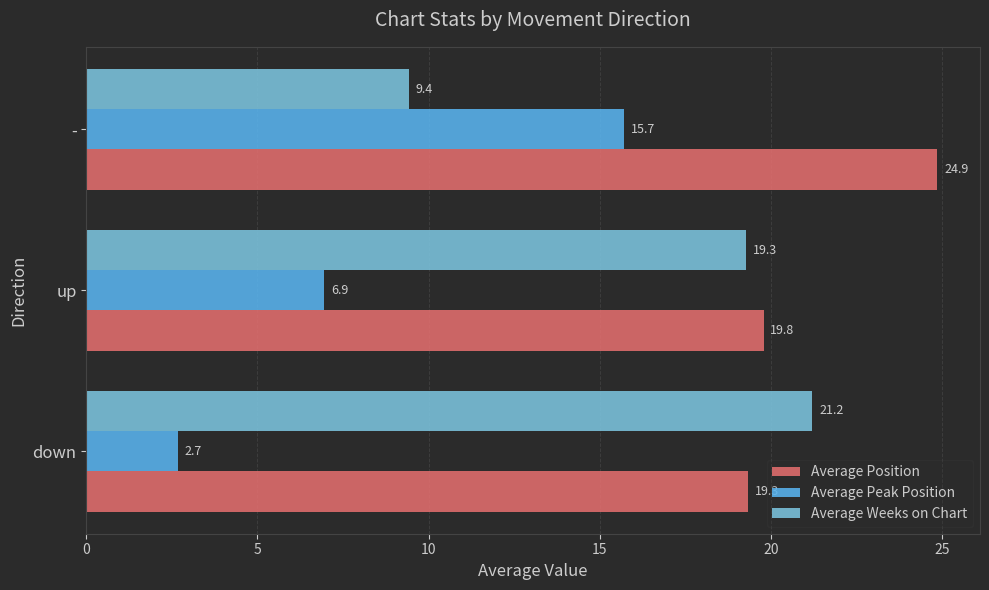

At up, list the series in order from largest to smallest.

Average Position, Average Weeks on Chart, Average Peak Position